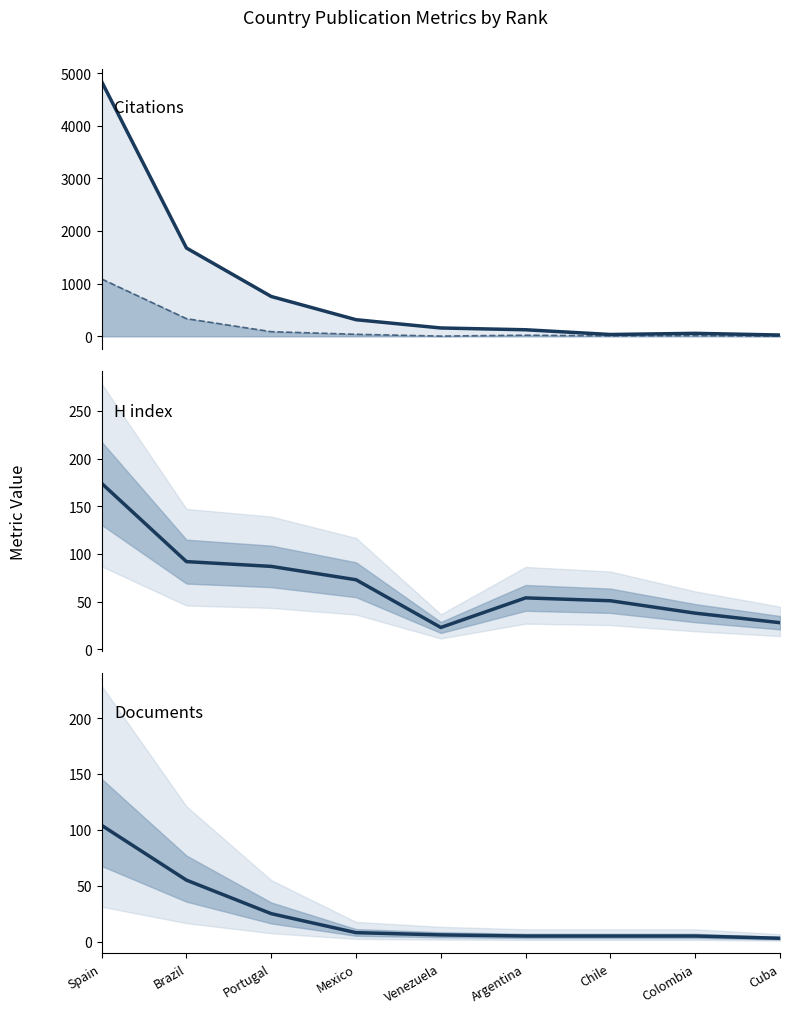

At which category does the chart reach its peak across all series?

Spain